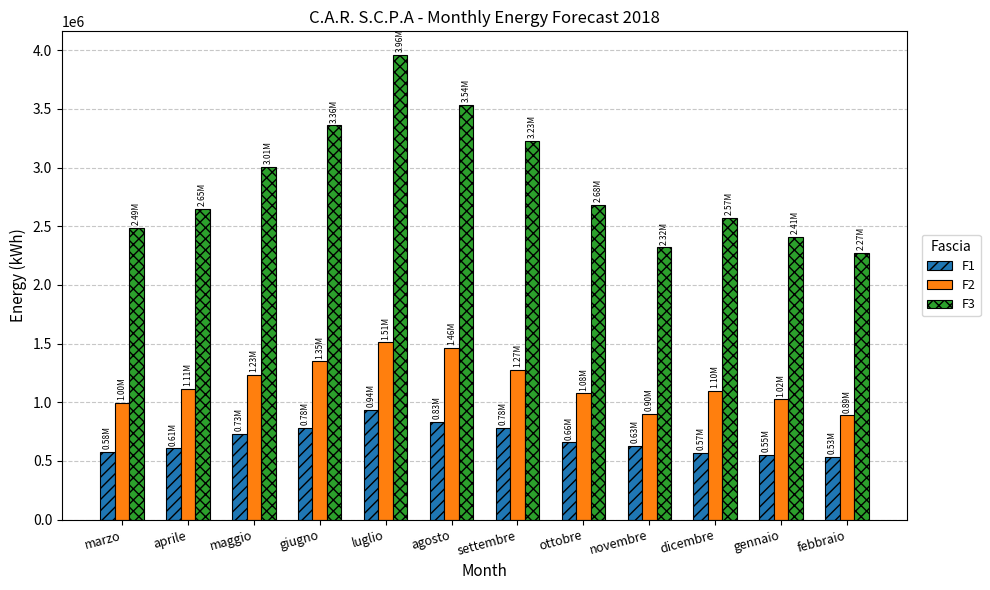

At which category is the sum across all series the highest?

luglio